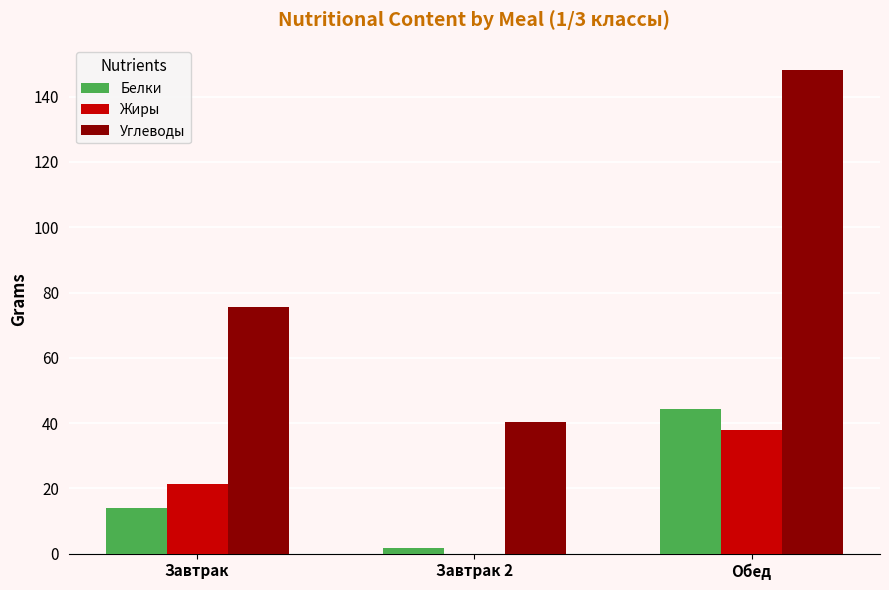

How many series are shown in this chart?

3